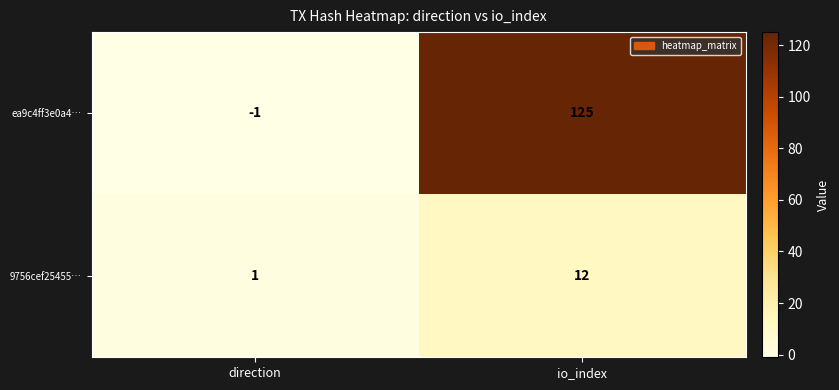

Where is 9756cef25455… nearest to the value 6?

direction